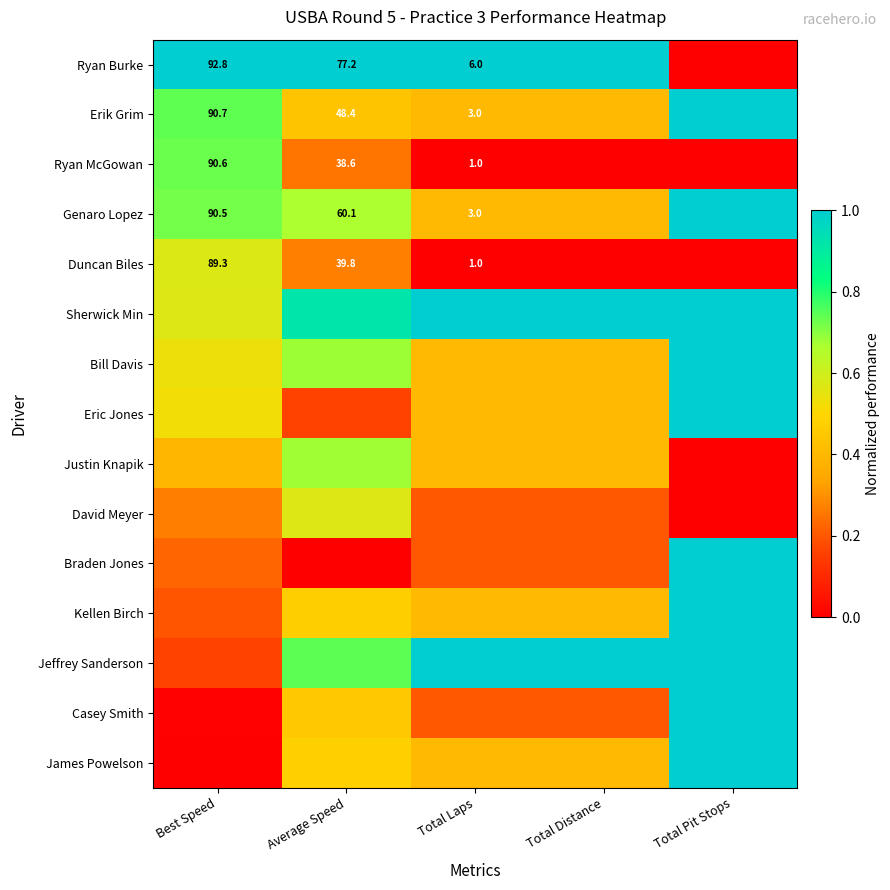

Which category has the highest value across all series?

Best Speed